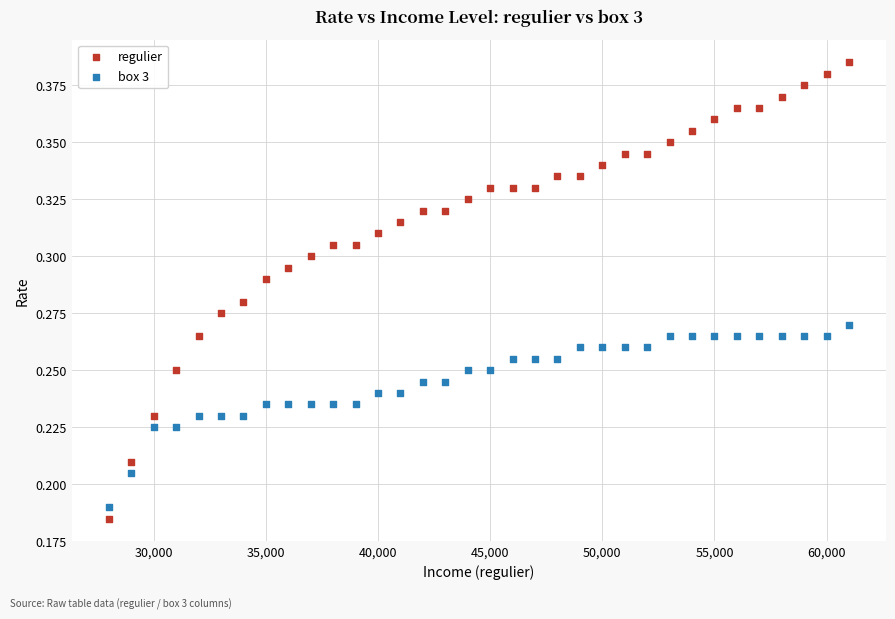

What are all the series names shown in the legend?

regulier, box 3